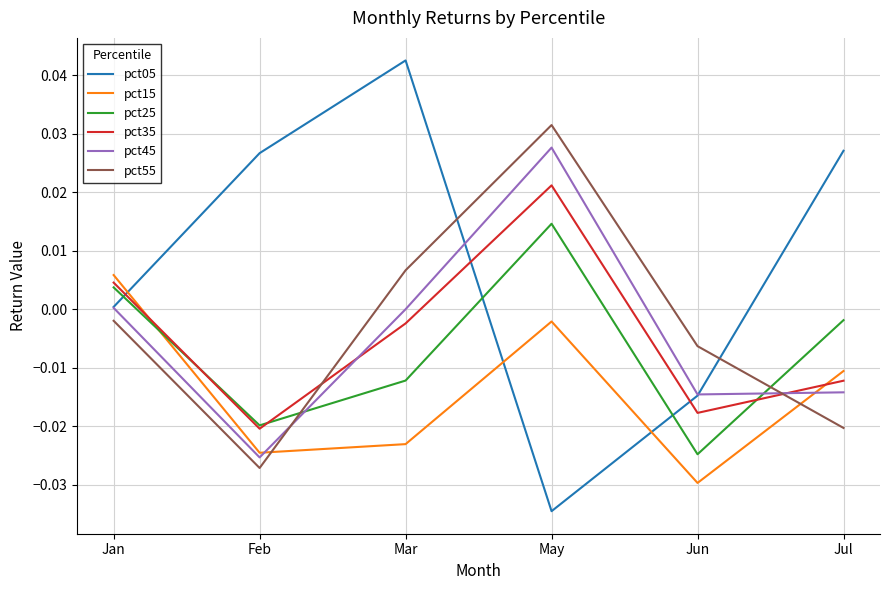

At which label does pct25 reach its minimum?

Jun